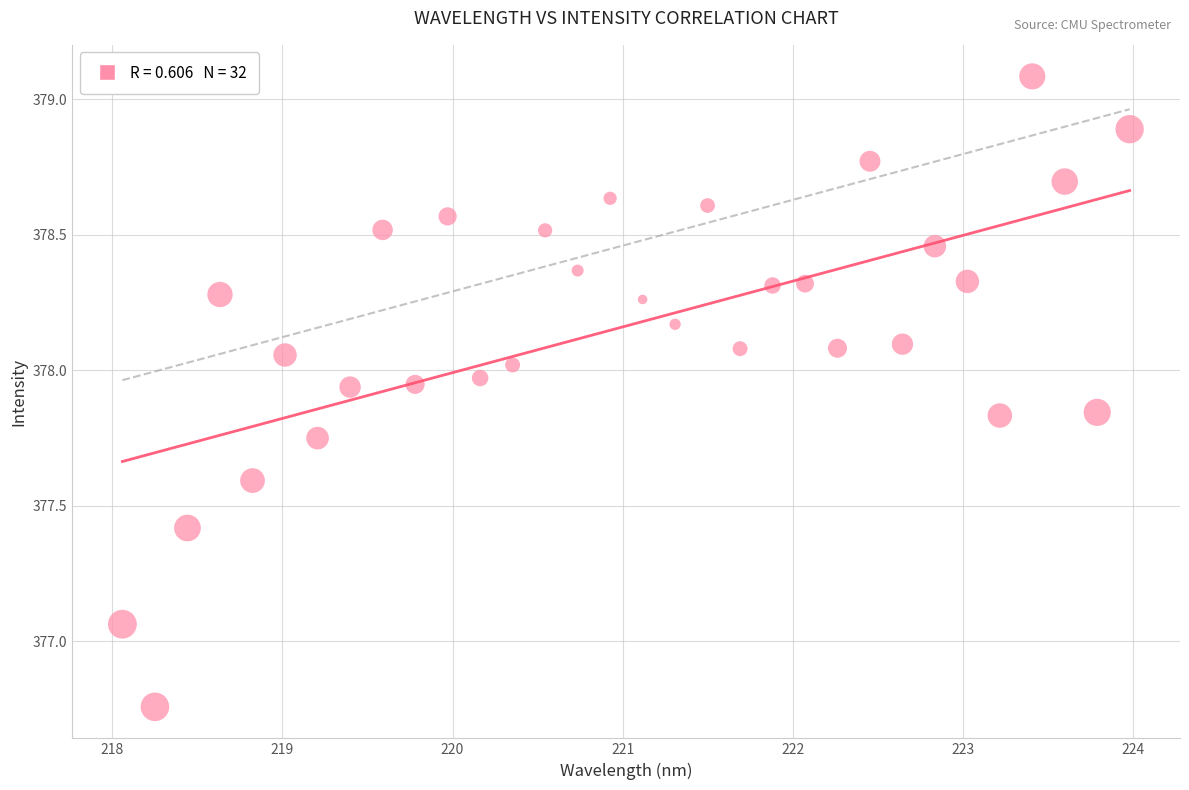

What is the range of Y values (max minus min)?

2.3